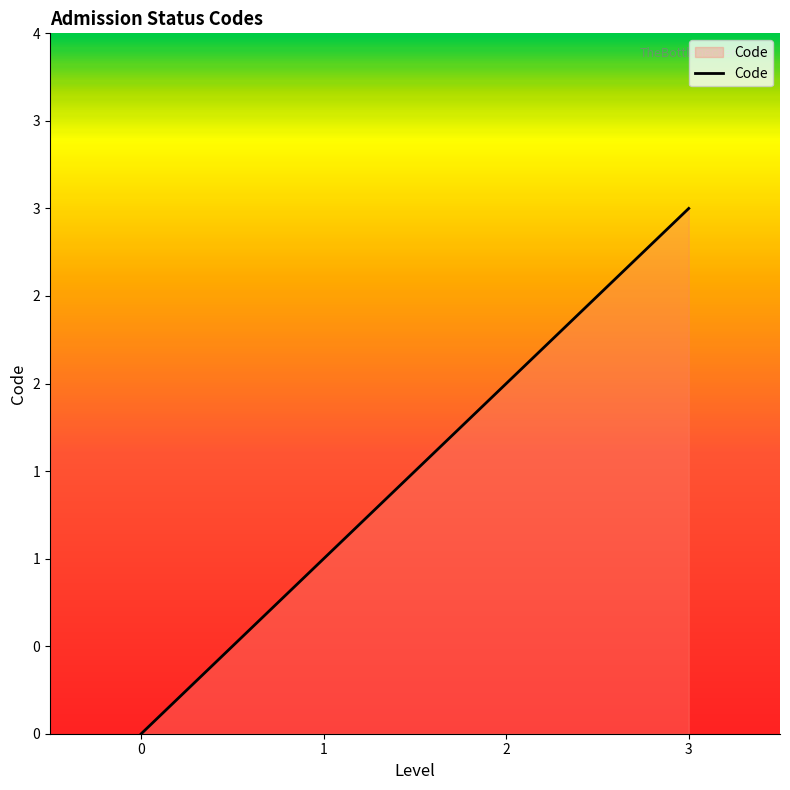

What is the change in value from 1 to 2?

+1